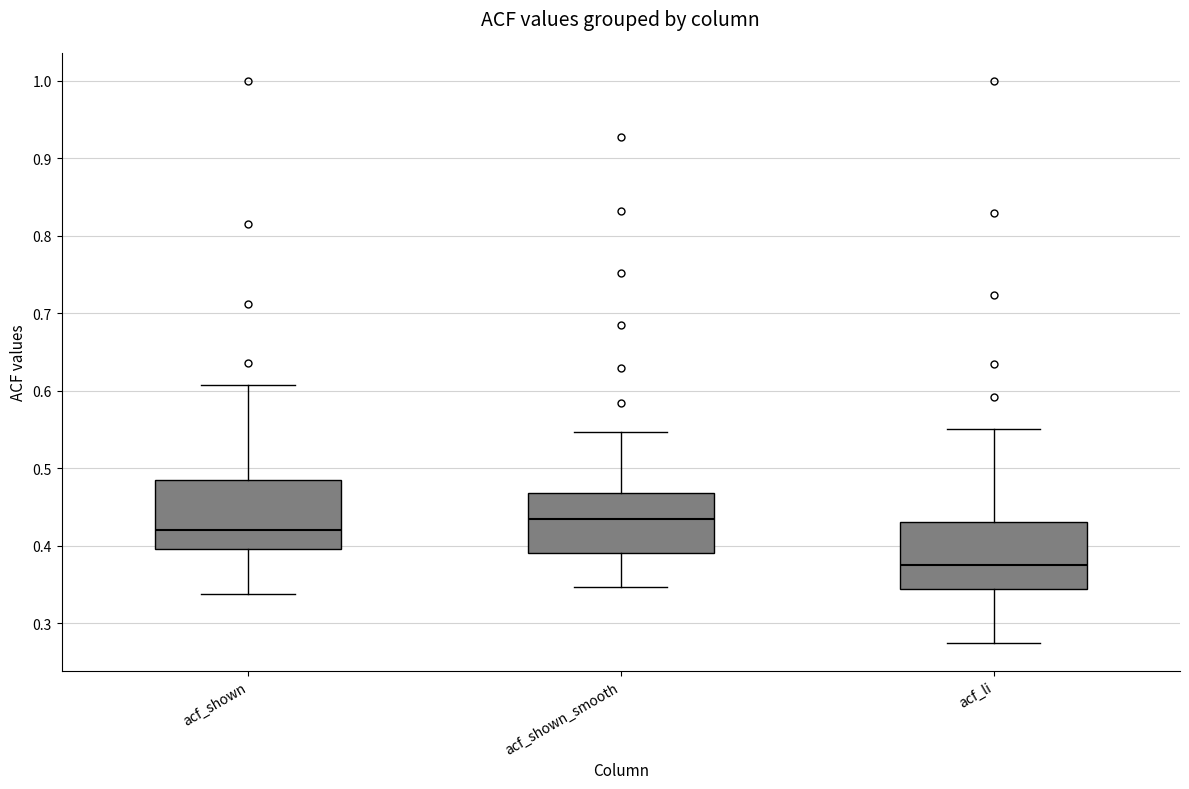

Which box's median line is the highest?

acf_shown_smooth